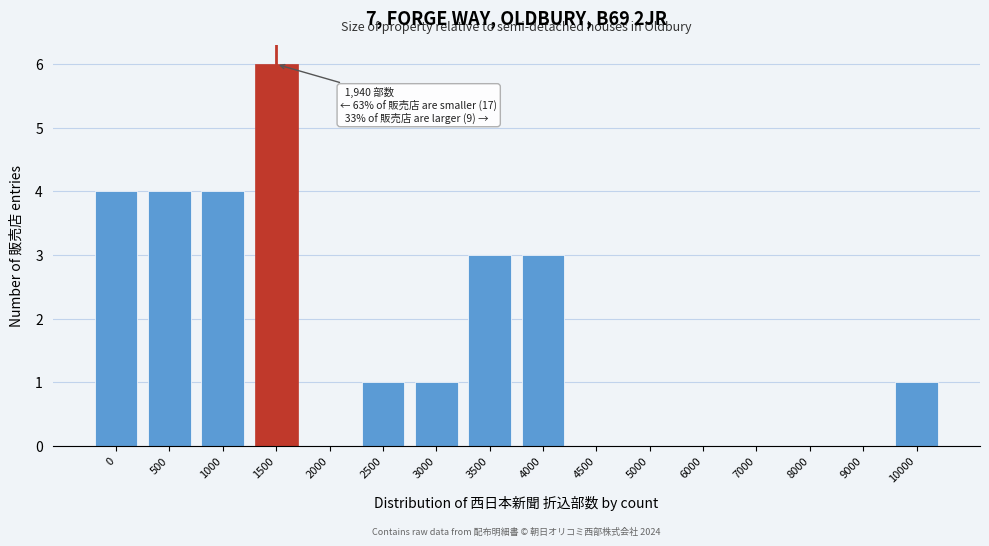

Reading left to right, transcribe all the data shown in this chart.

0=4	500=4	1000=4	1500=6	2000=0	2500=1	3000=1	3500=3	4000=3	4500=0	5000=0	6000=0	7000=0	8000=0	9000=0	10000=1